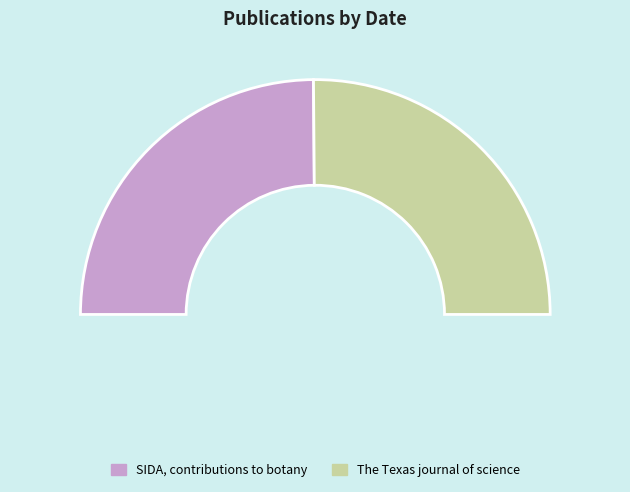

Is there any slice that represents more than half of the pie?

Yes